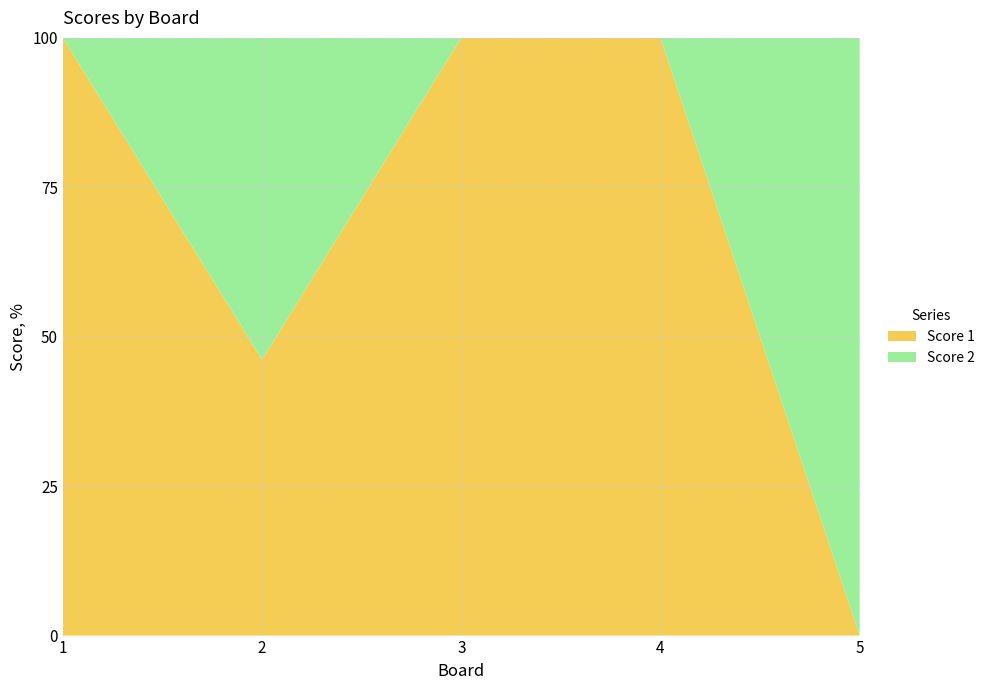

Reading right to left, what are all the values shown in this chart?

Score 1: 5=0	4=13	3=25	2=6	1=15
Score 2: 5=1	4=0	3=0	2=7	1=0